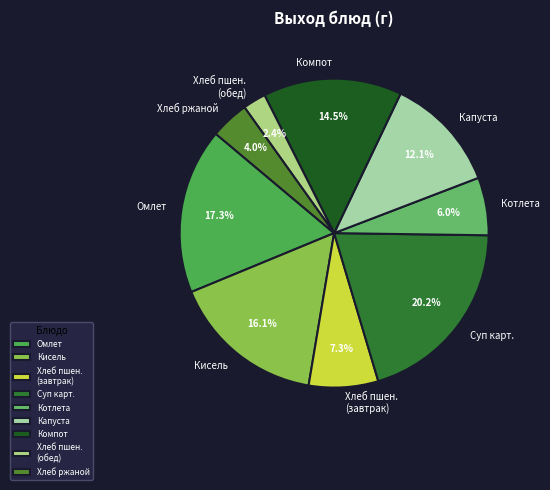

What is the ratio of the value at Кисель to the value at Суп карт.?

0.8